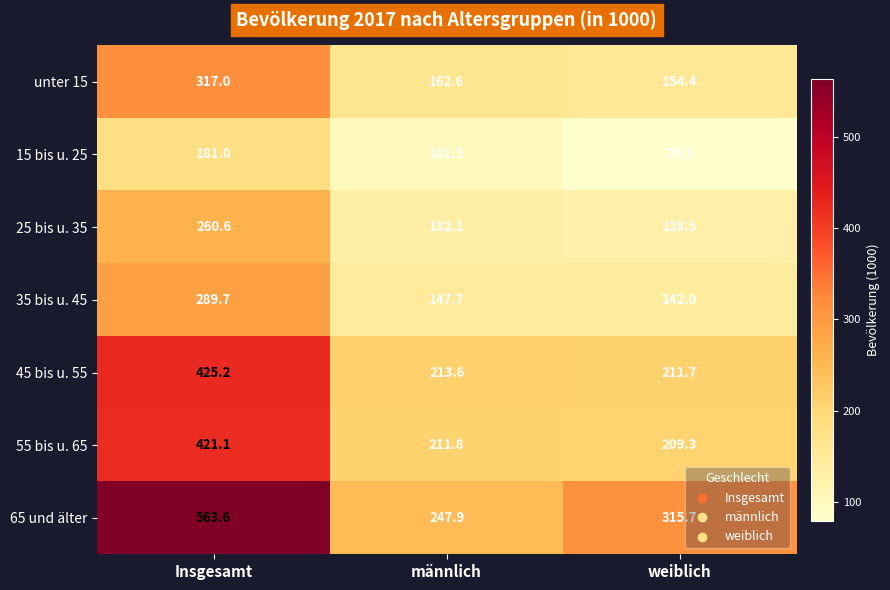

The value of 15 bis u. 25 at Insgesamt is 181.0. True or false?

True